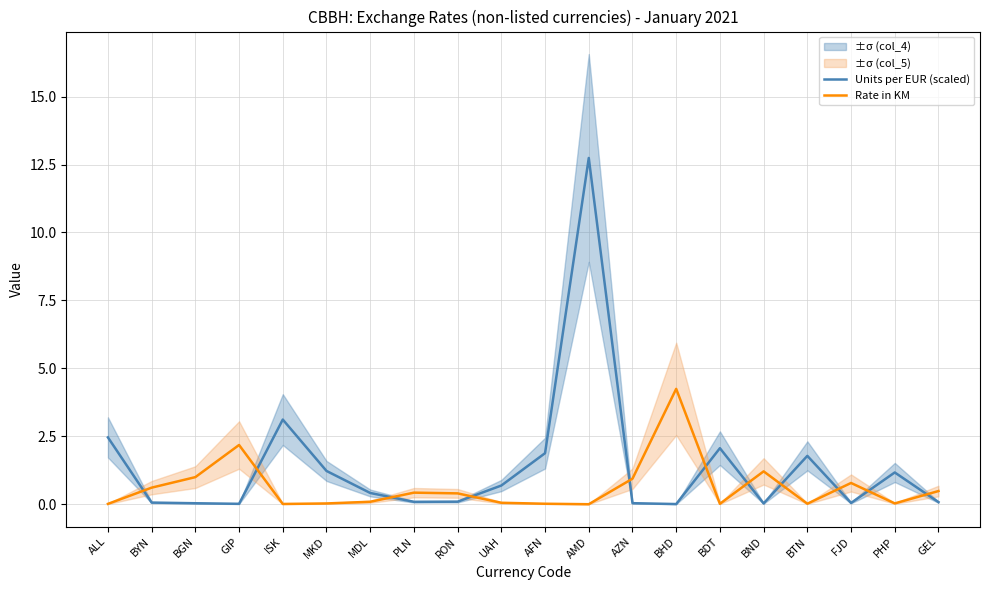

Is it true that Units per EUR (scaled) equals 0.4 at MDL?

True